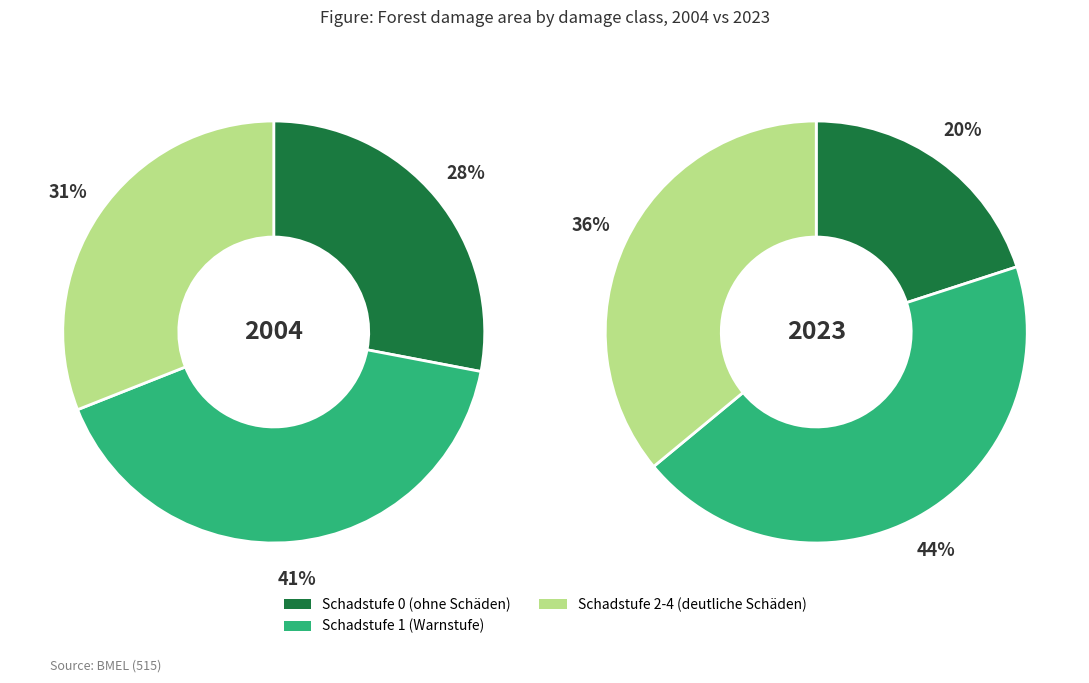

What is the difference between the highest and lowest values at Schadstufe 2-4 (deutliche Schäden)?

5